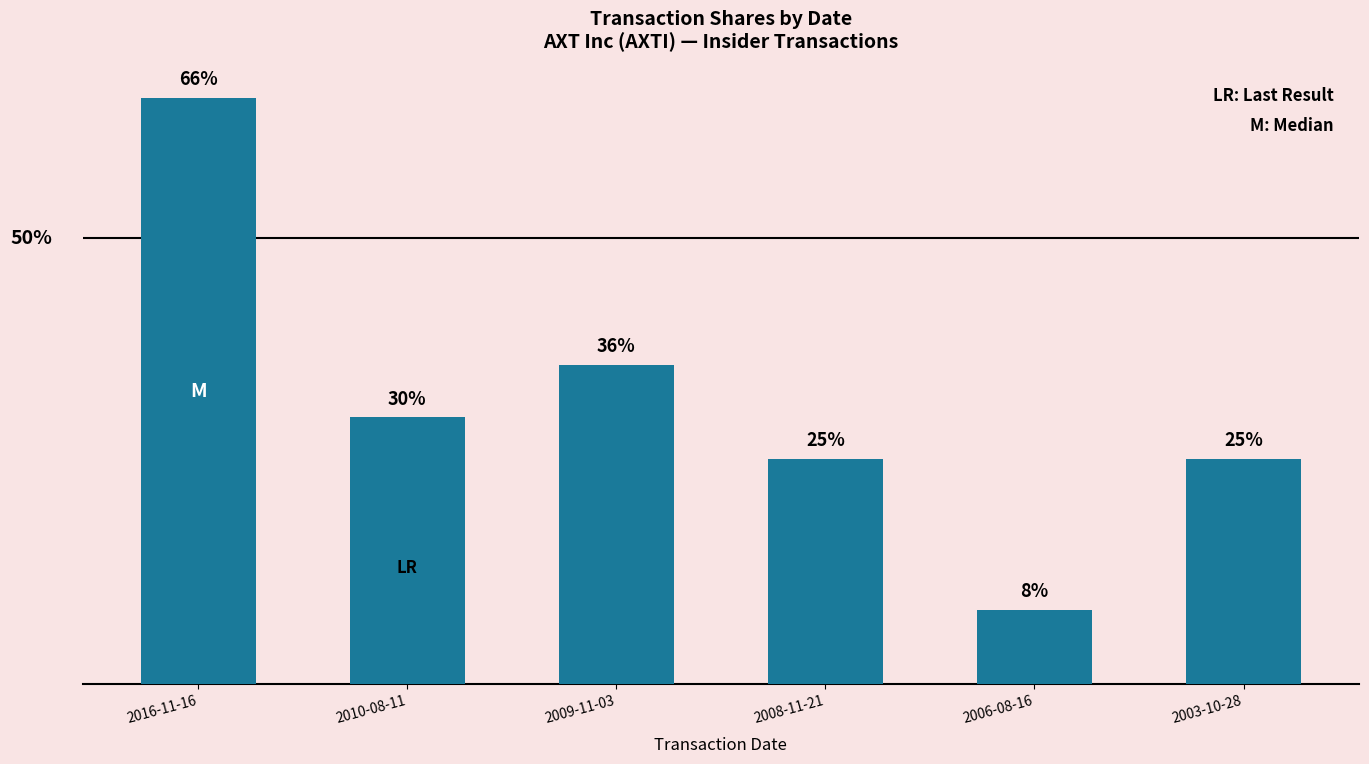

What value does the data have at 2006-08-16, to the nearest 100?

3300